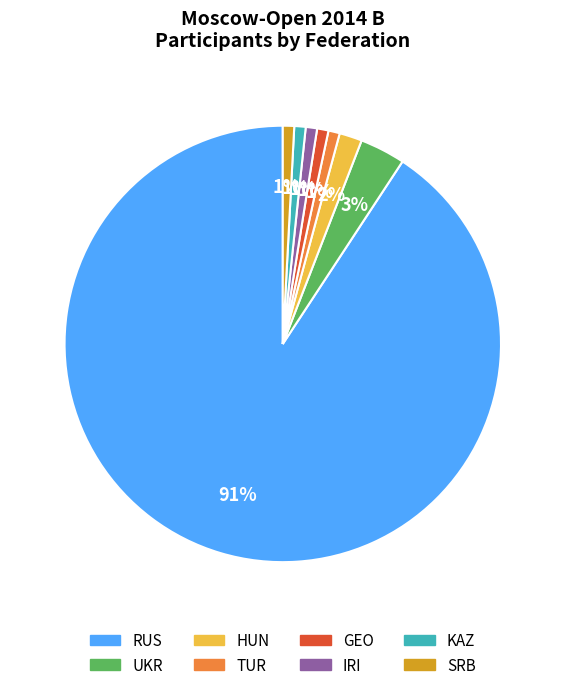

The SRB slice represents 11% of the pie. True or false?

False